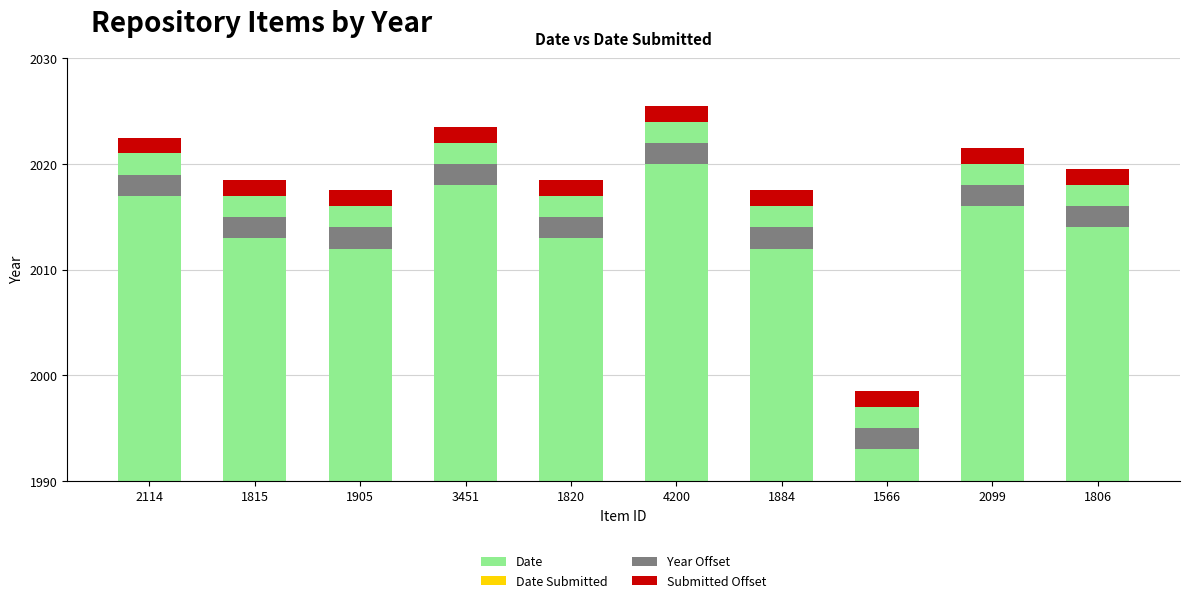

How many bars are there in each group?

4